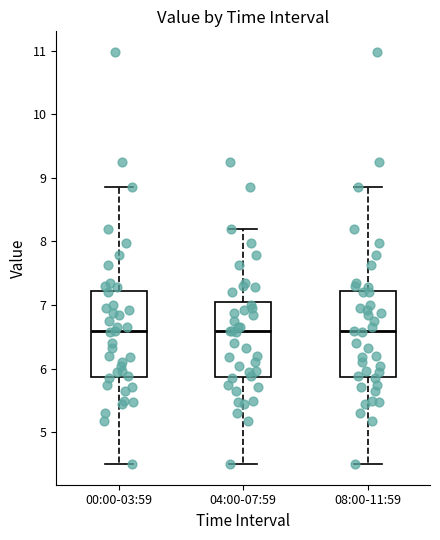

Reading left to right, read every box against the y-axis: the position of its median line, the range the box covers, and the ends of its whiskers. The values are not printed on the chart, so give them approximately, as read against the axis.

00:00-03:59: median 6.6, box 5.9 to 7.2, whiskers 4.5 to 8.9
04:00-07:59: median 6.6, box 5.9 to 7.1, whiskers 4.5 to 8.2
08:00-11:59: median 6.6, box 5.9 to 7.2, whiskers 4.5 to 8.9